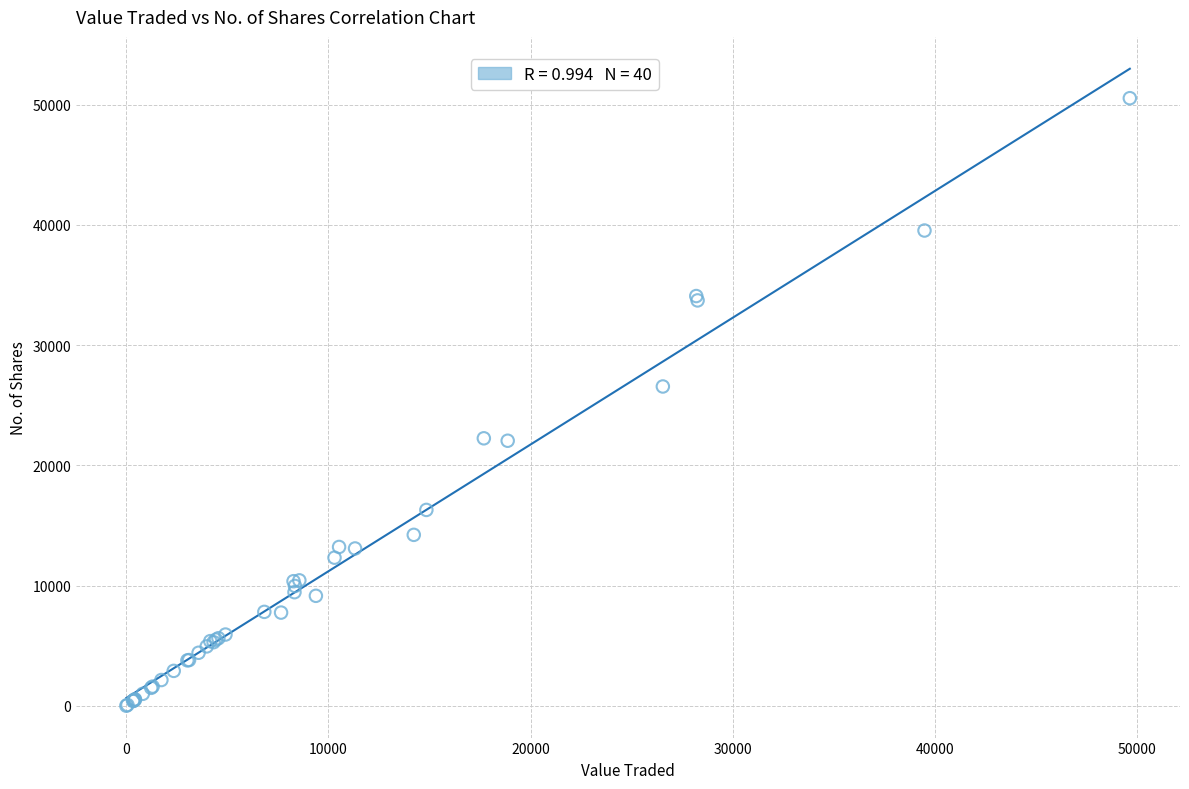

What Y value in the scatter plot is closest to 25270?

26557